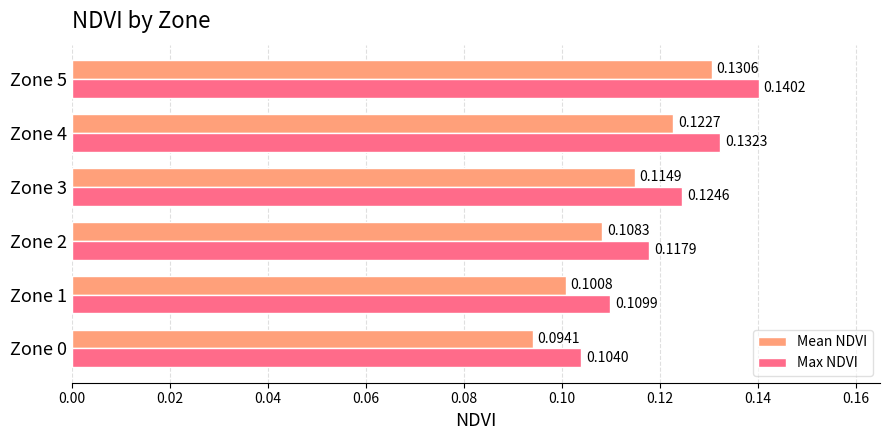

Rank the series by their maximum value, from lowest to highest.

Mean NDVI, Max NDVI